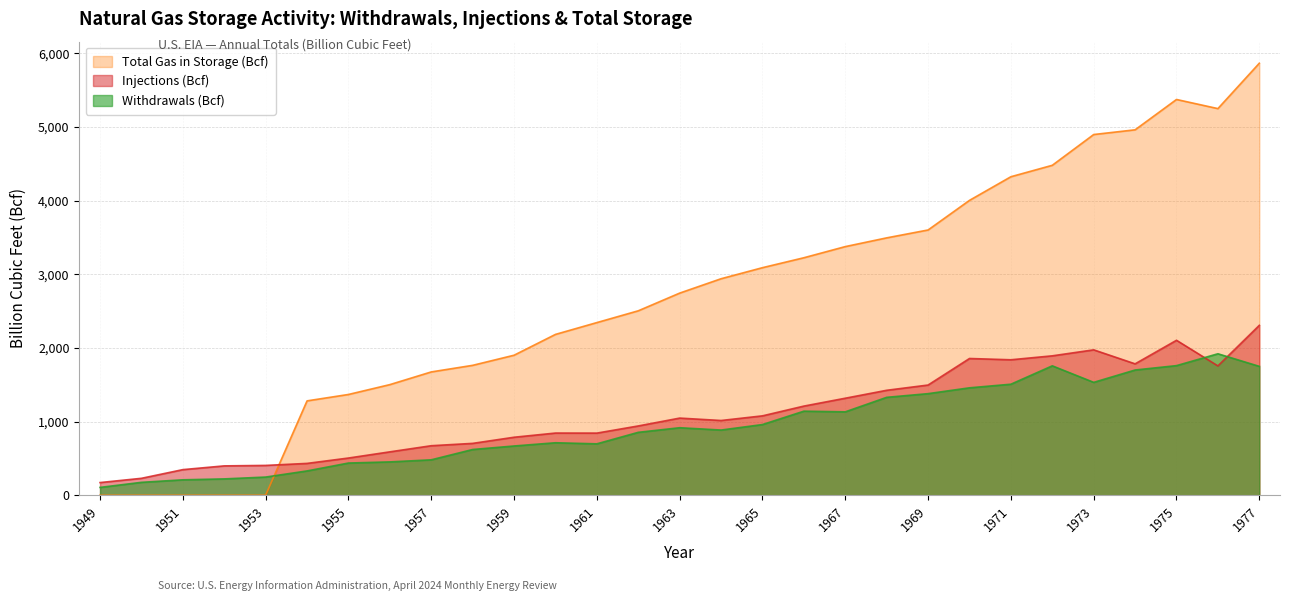

What are all the series names shown in the legend?

Total Gas in Storage (Bcf), Injections (Bcf), Withdrawals (Bcf)